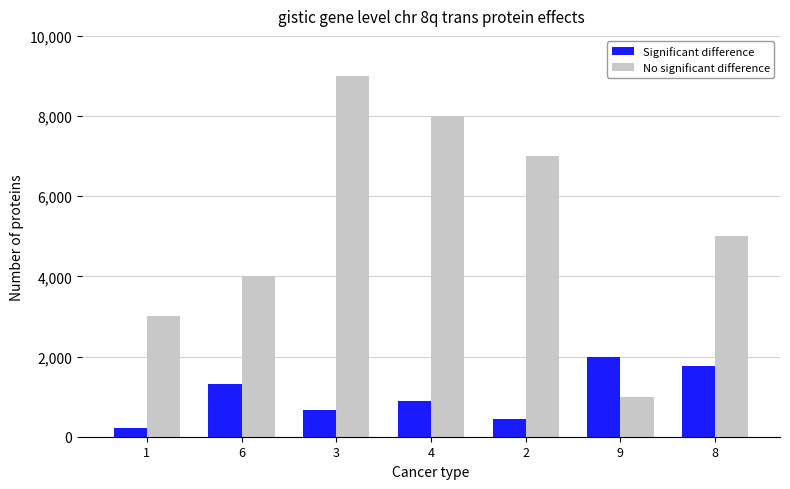

Reading left to right, what are all the values shown in this chart?

Significant difference: 1=220	6=1320	3=660	4=880	2=440	9=1980	8=1760
No significant difference: 1=3000	6=4000	3=9000	4=8000	2=7000	9=1000	8=5000